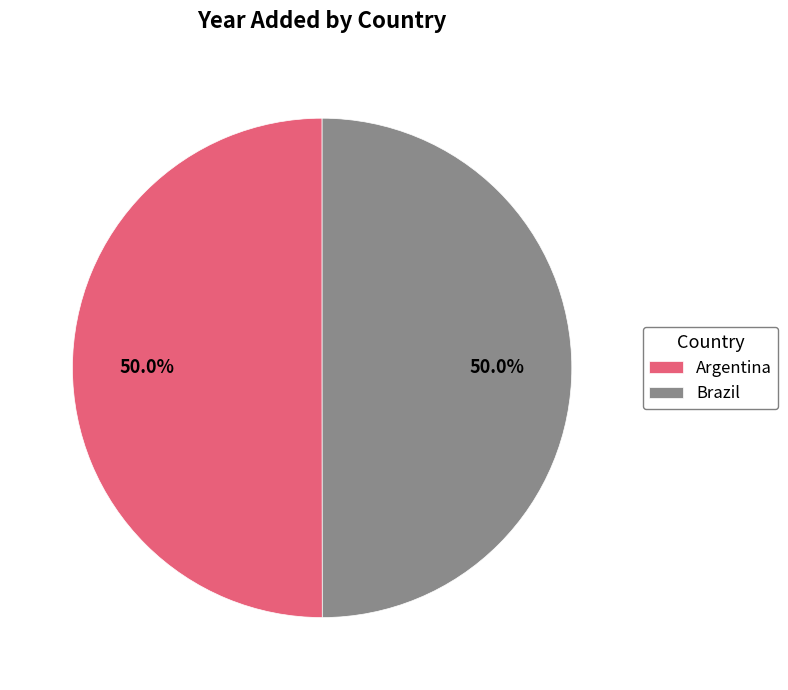

How much of the chart is everything except Brazil?

50.0%